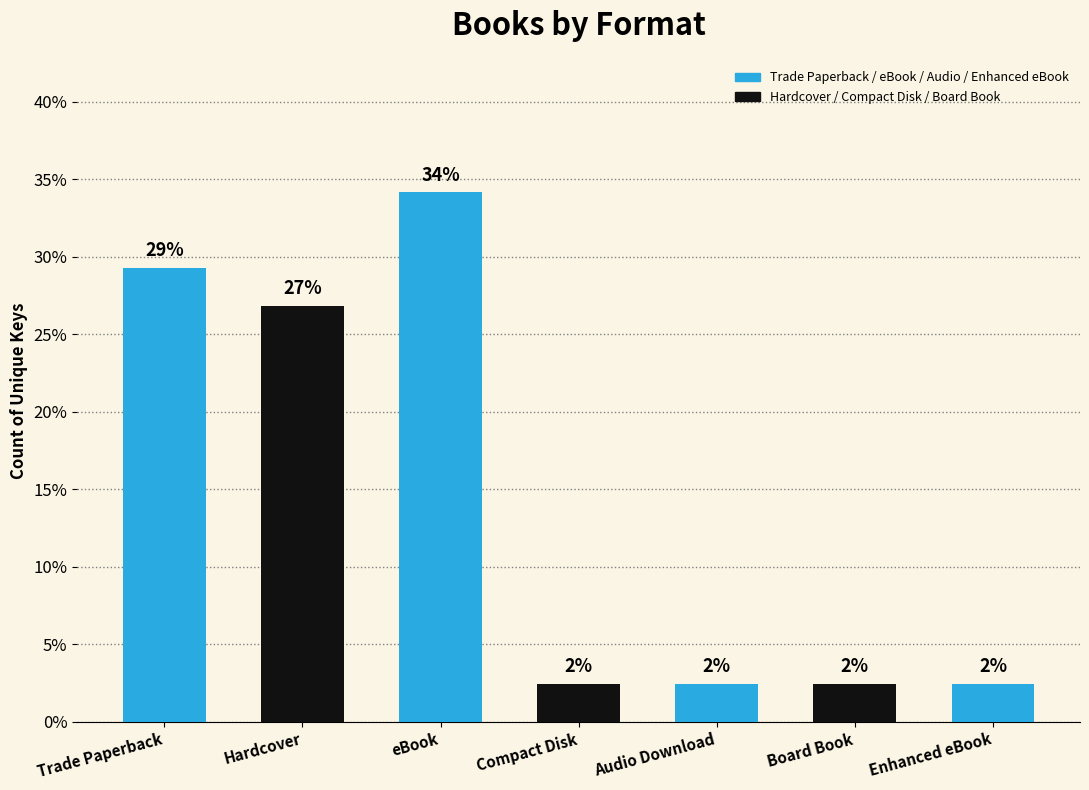

How many bars are there in total?

7